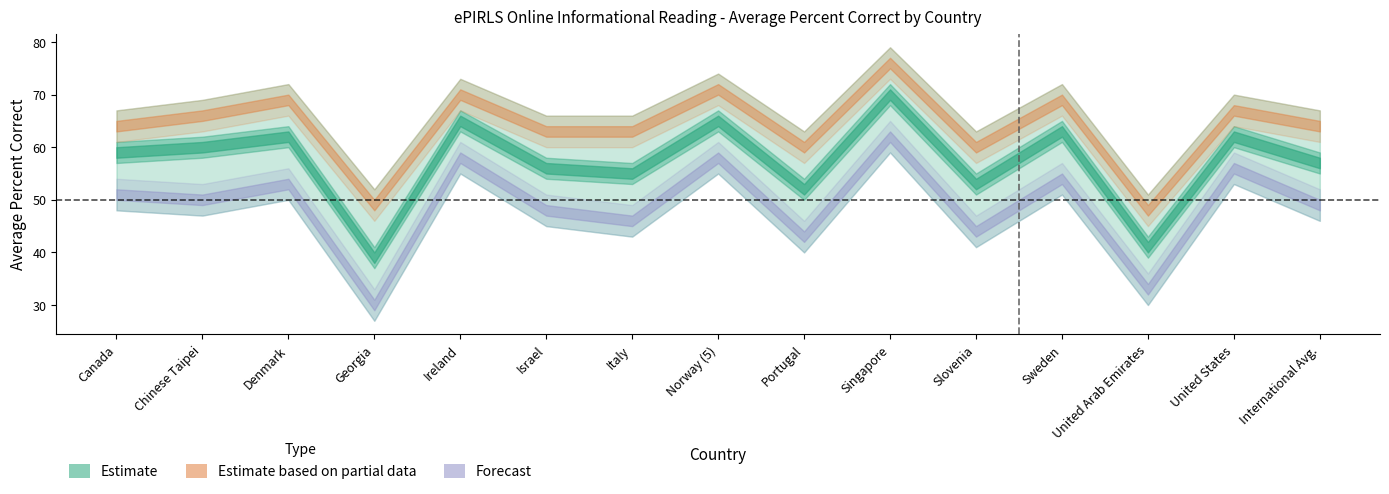

Reading right to left, extract all data points from this chart.

Retrieving and Straightforward Inferencing: International Avg.=64	United States=67	United Arab Emirates=48	Sweden=69	Slovenia=60	Singapore=76	Portugal=60	Norway (5)=71	Italy=63	Israel=63	Ireland=70	Georgia=49	Denmark=69	Chinese Taipei=66	Canada=64
Overall ePIRLS: International Avg.=57	United States=62	United Arab Emirates=41	Sweden=63	Slovenia=53	Singapore=70	Portugal=52	Norway (5)=65	Italy=55	Israel=56	Ireland=65	Georgia=39	Denmark=62	Chinese Taipei=60	Canada=59
Interpreting, Integrating, and Evaluating: International Avg.=49	United States=56	United Arab Emirates=33	Sweden=54	Slovenia=44	Singapore=62	Portugal=43	Norway (5)=58	Italy=46	Israel=48	Ireland=58	Georgia=30	Denmark=53	Chinese Taipei=50	Canada=51